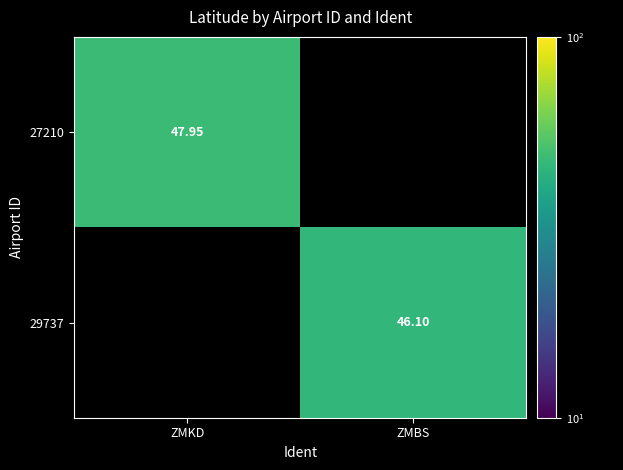

Which has a higher value, ZMBS or ZMKD?

ZMKD